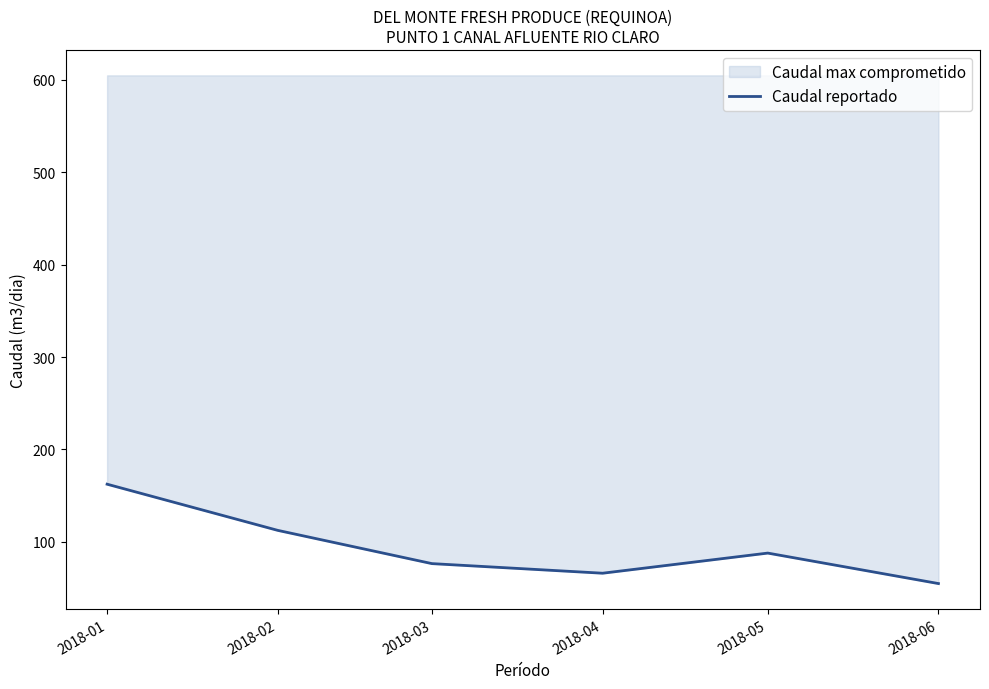

True or false: the data shows 87.7 at 2018-05.

True